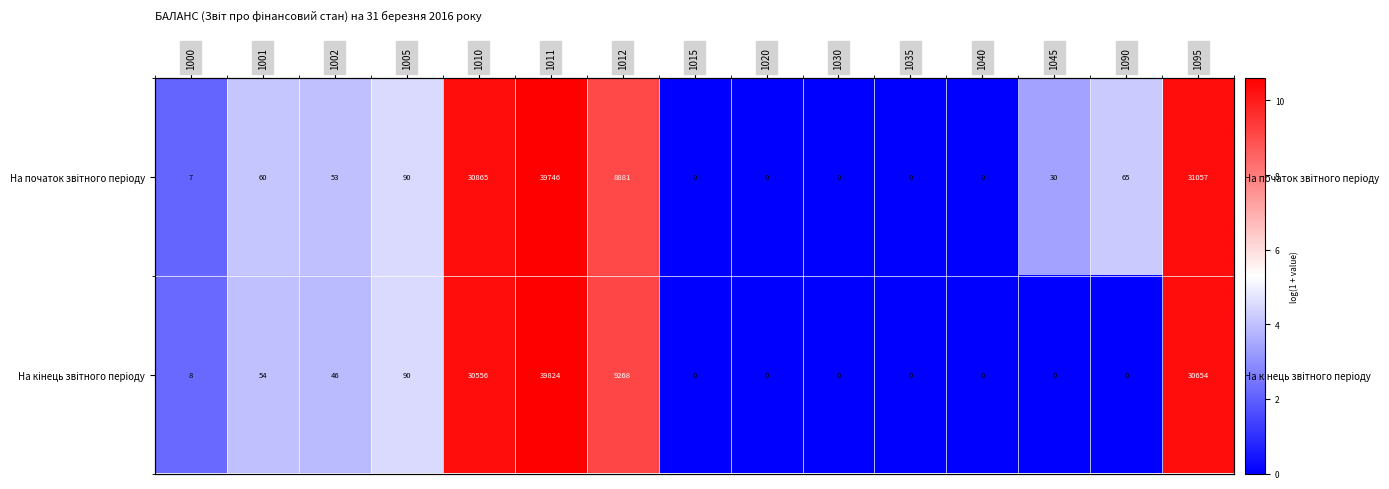

Rank the series by their maximum value, from highest to lowest.

На кiнець звiтного перiоду, На початок звiтного перiоду